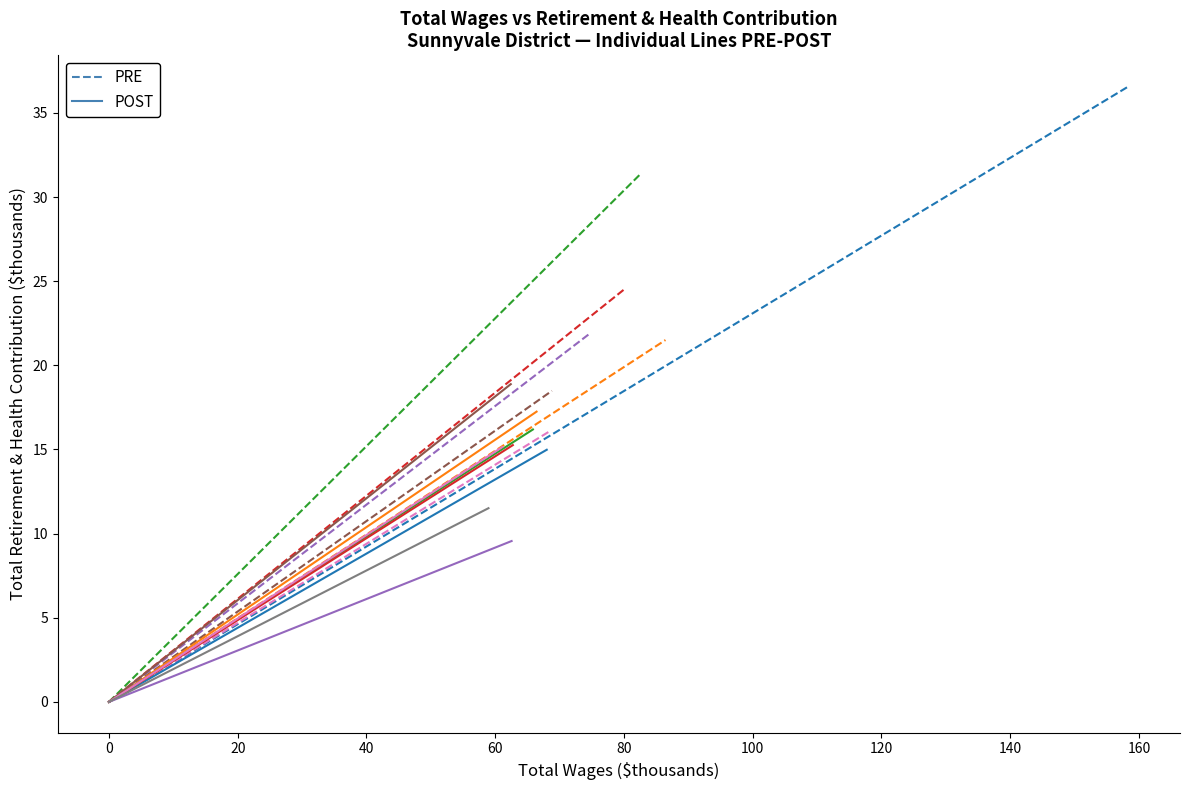

Which series has the largest total across all categories?

Total Wages (PRE group)